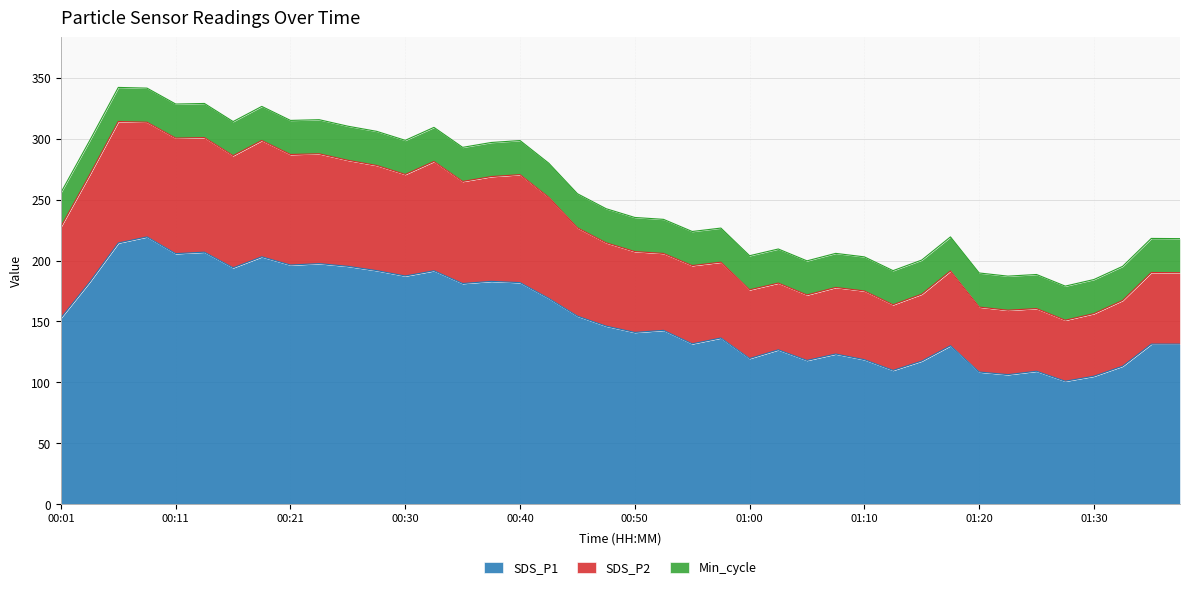

True or false: SDS_P1 has a value of 49.6 at 00:21.

False